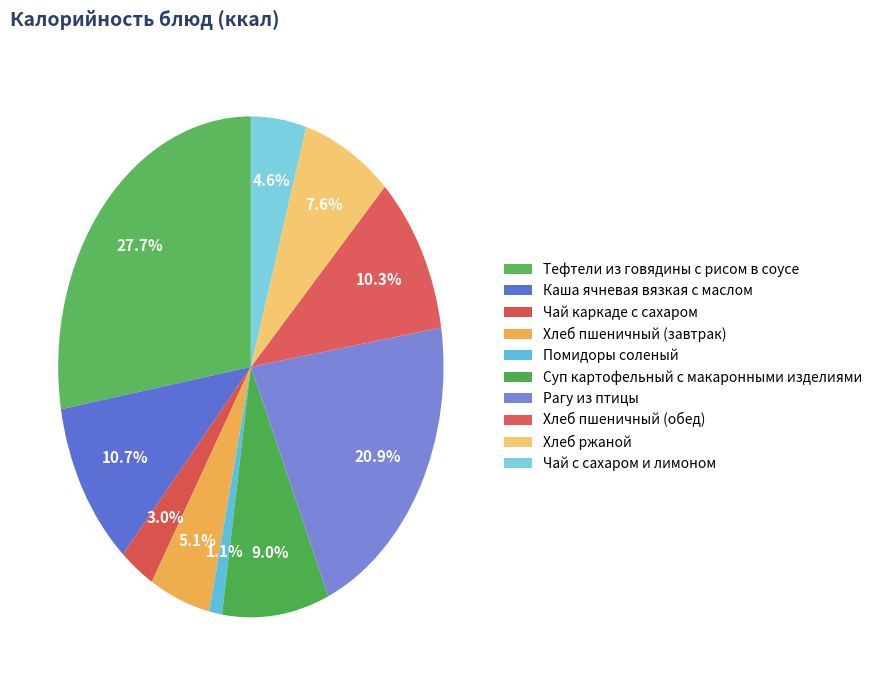

How many segments does this pie chart have?

10